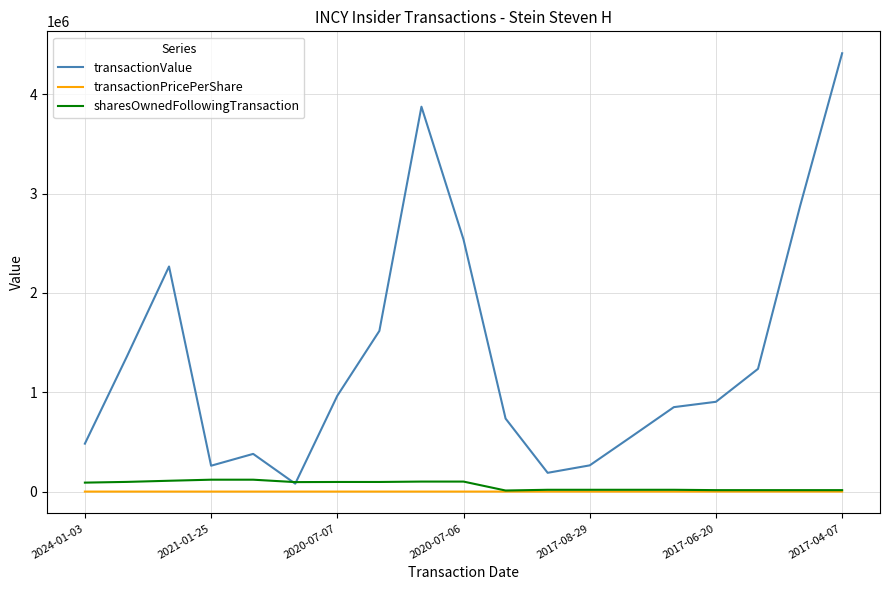

Which series has the widest spread of values?

transactionValue